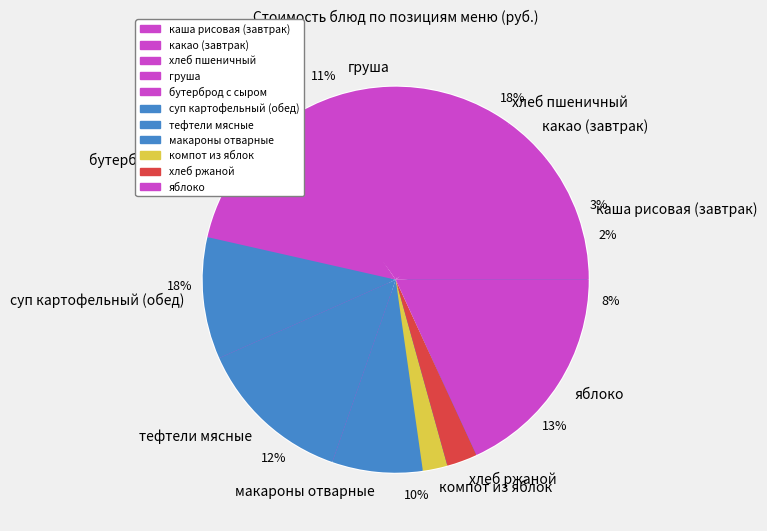

The хлеб пшеничный slice represents 7% of the pie. True or false?

False